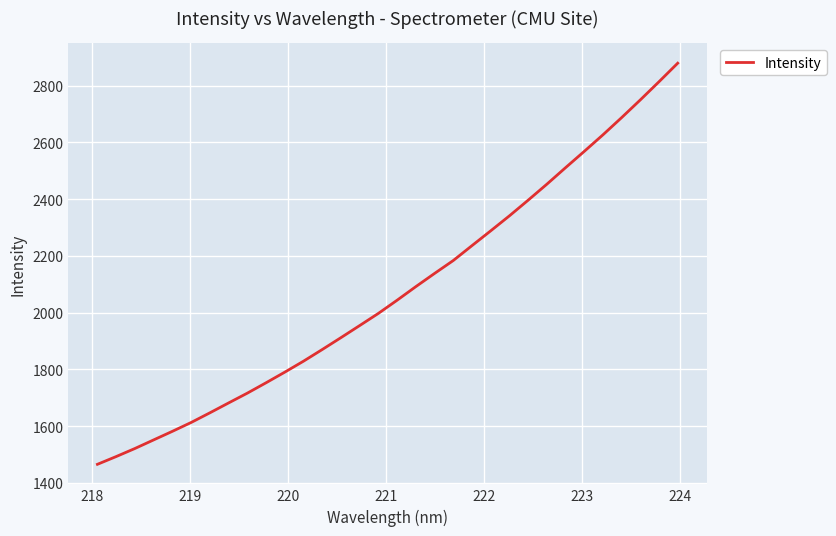

Reading right to left, extract all data points from this chart.

2878.7	2813.4	2749.4	2687.0	2626.3	2567.9	2510.4	2452.2	2395.9	2340.8	2288.0	2235.9	2183.4	2137.9	2091.4	2043.6	1997.2	1954.2	1911.7	1869.8	1828.7	1790.1	1752.6	1716.1	1681.6	1646.7	1612.7	1581.5	1551.3	1521.0	1492.6	1465.3